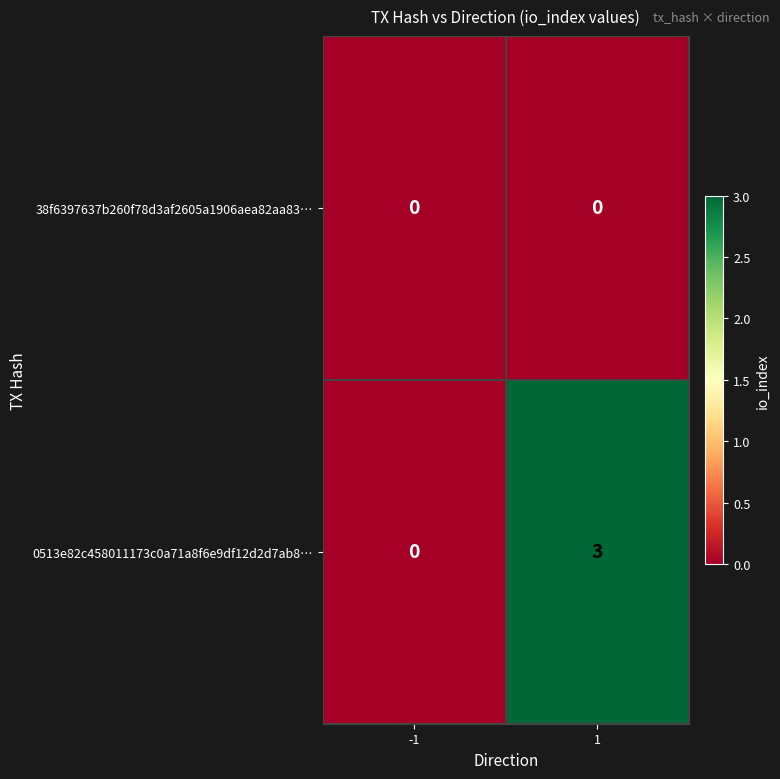

What is the difference between the maximum and minimum values in the 0513e82c458011173c0a71a8f6e9df12d2d7ab8… series?

3